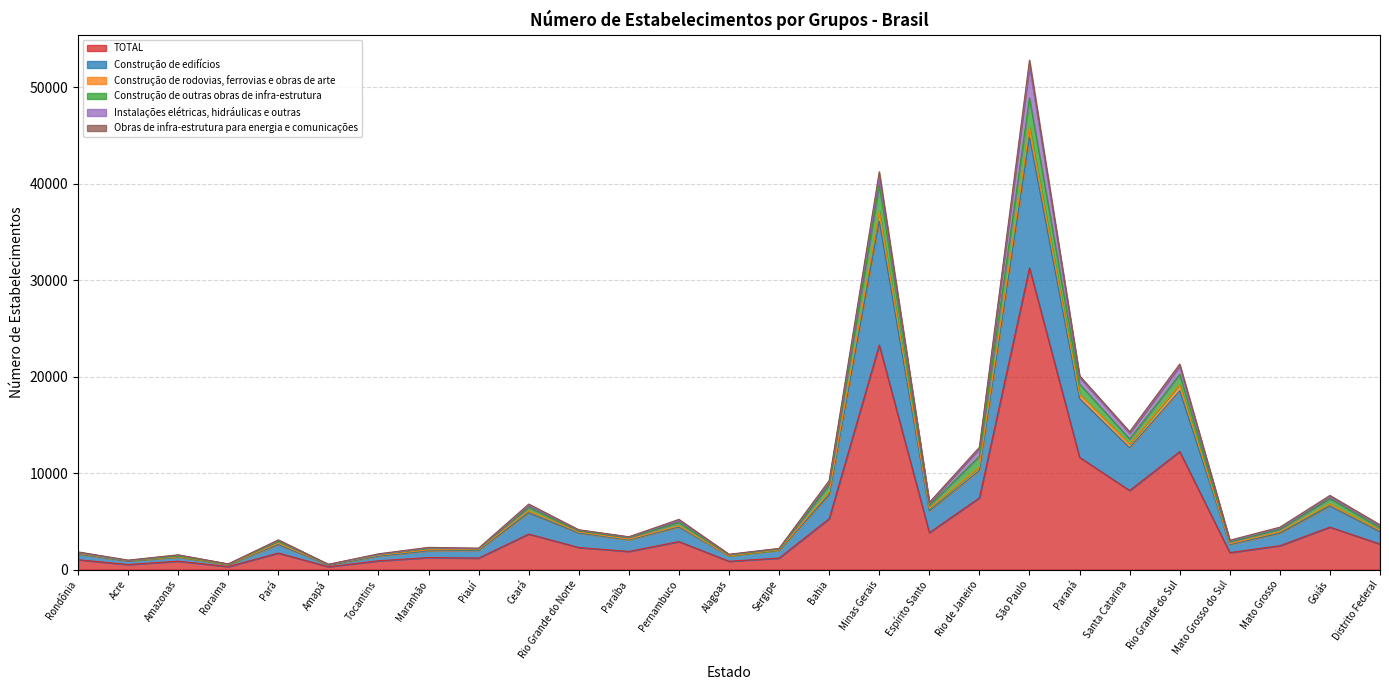

What is the label of the 23rd point from the left?

Rio Grande do Sul